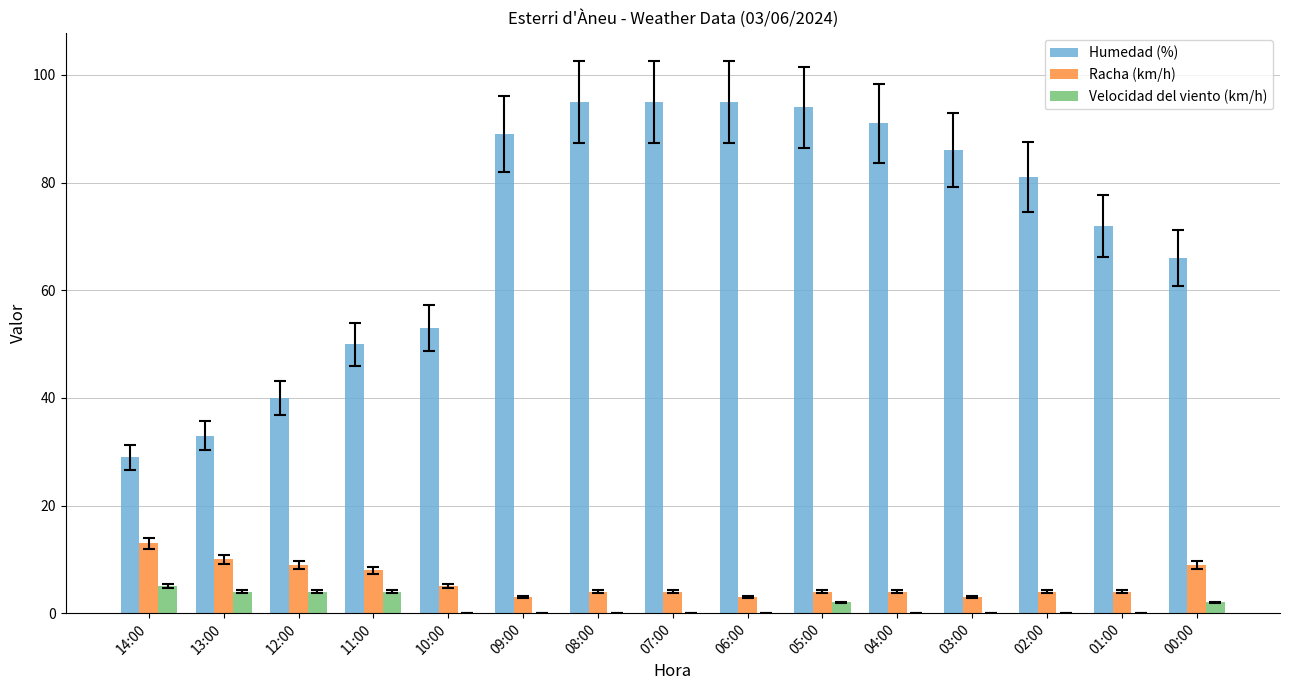

What is the average value of the Racha (km/h) series?

6